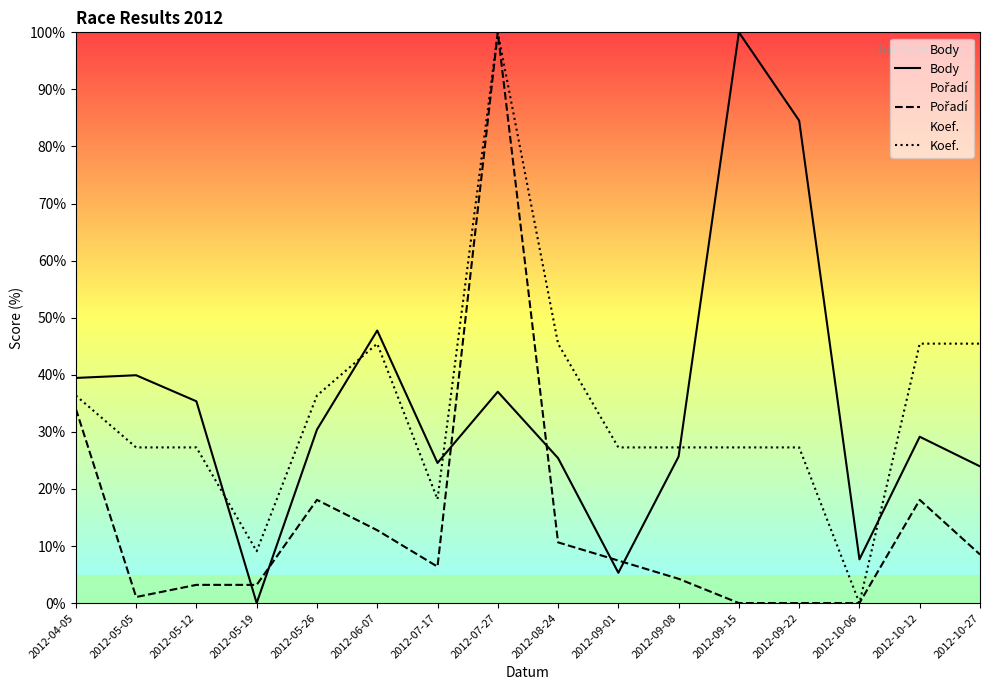

How many times do Body and Koef. cross each other?

5